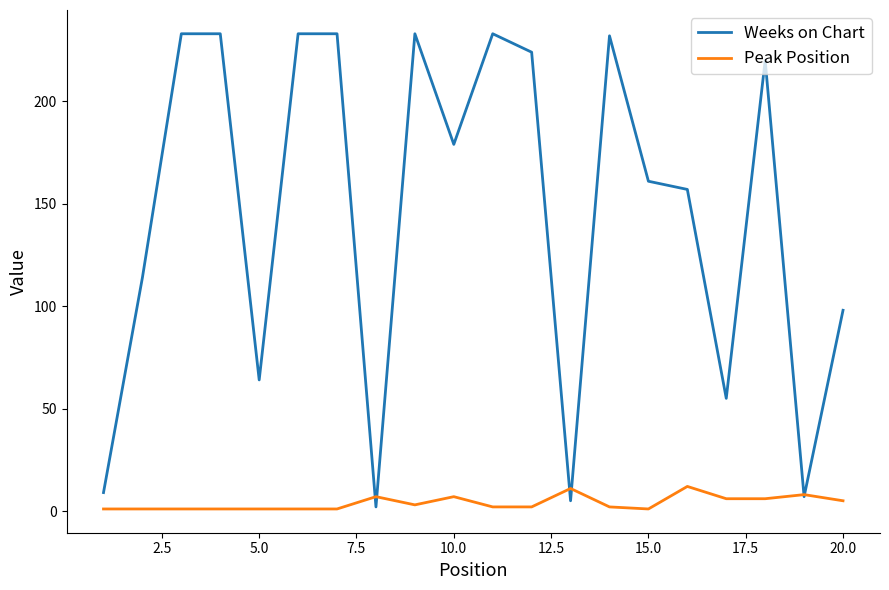

Which series has the largest range (max minus min)?

Weeks on Chart